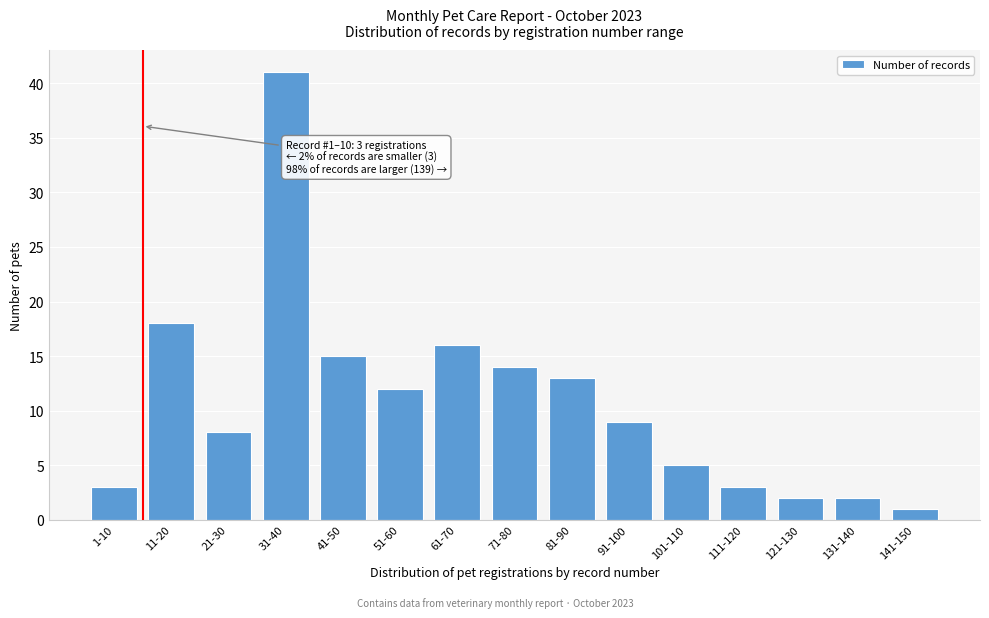

Reading right to left, list all the values displayed in this chart.

1	2	2	3	5	9	13	14	16	12	15	41	8	18	3